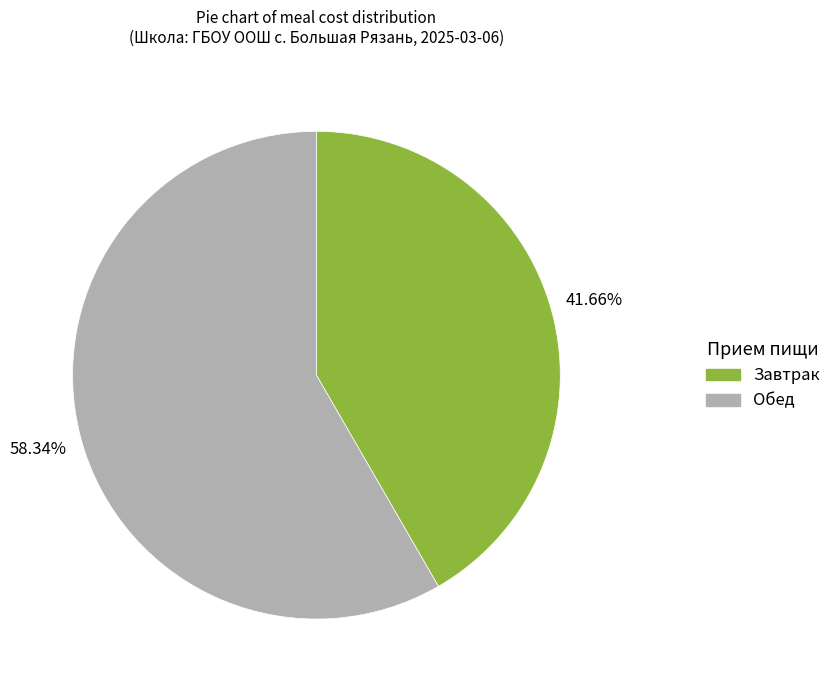

What is the ratio of the value at Обед to the value at Завтрак?

1.4